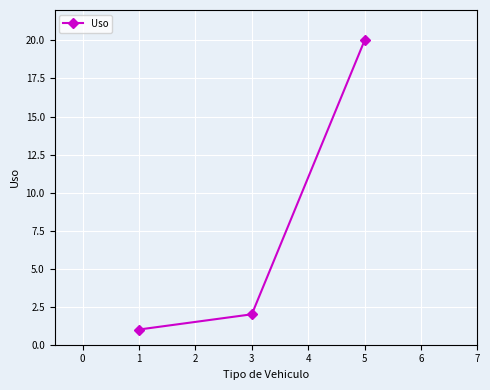

How many lines are shown in the chart?

1